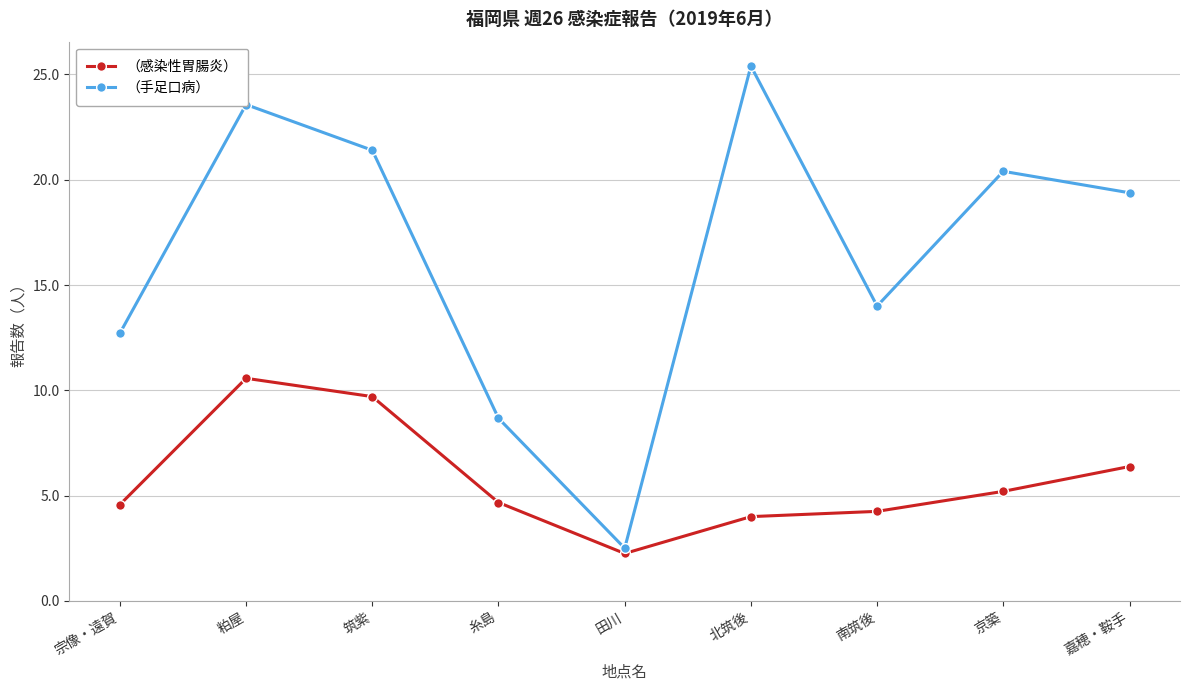

True or false: （手足口病） and （感染性胃腸炎） cross at least once.

False